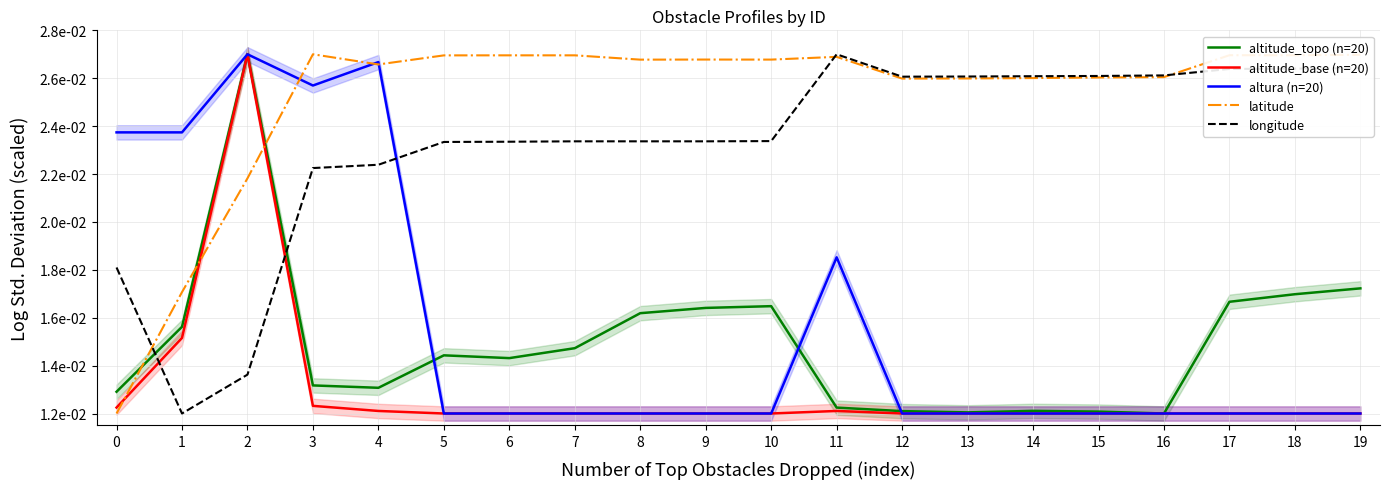

Which label corresponds to the largest value in the chart?

2